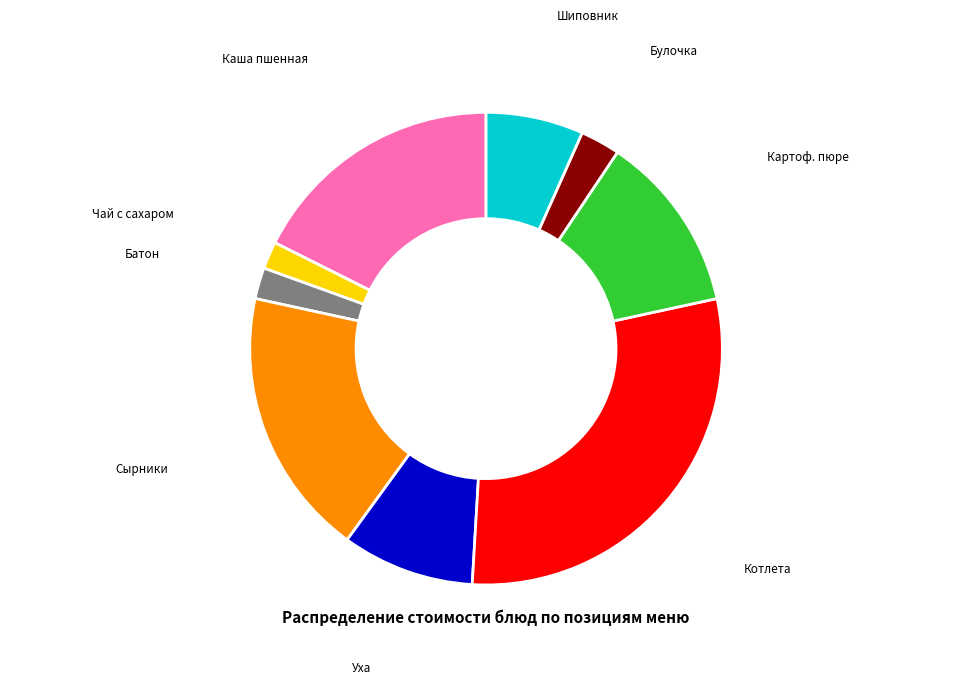

Between Уха and Батон, which is larger?

Уха